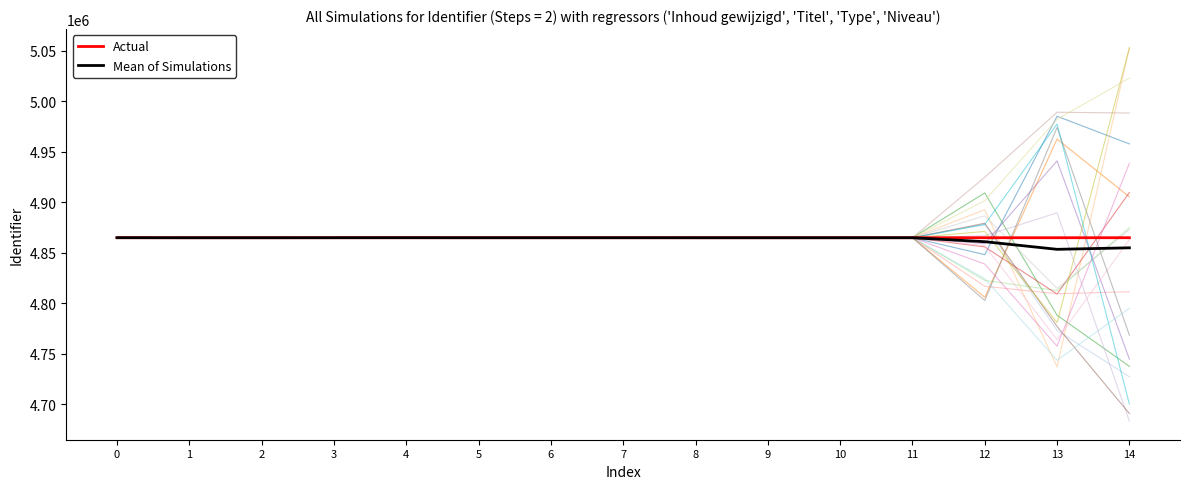

True or false: Actual and Mean of Simulations intersect in this chart.

False